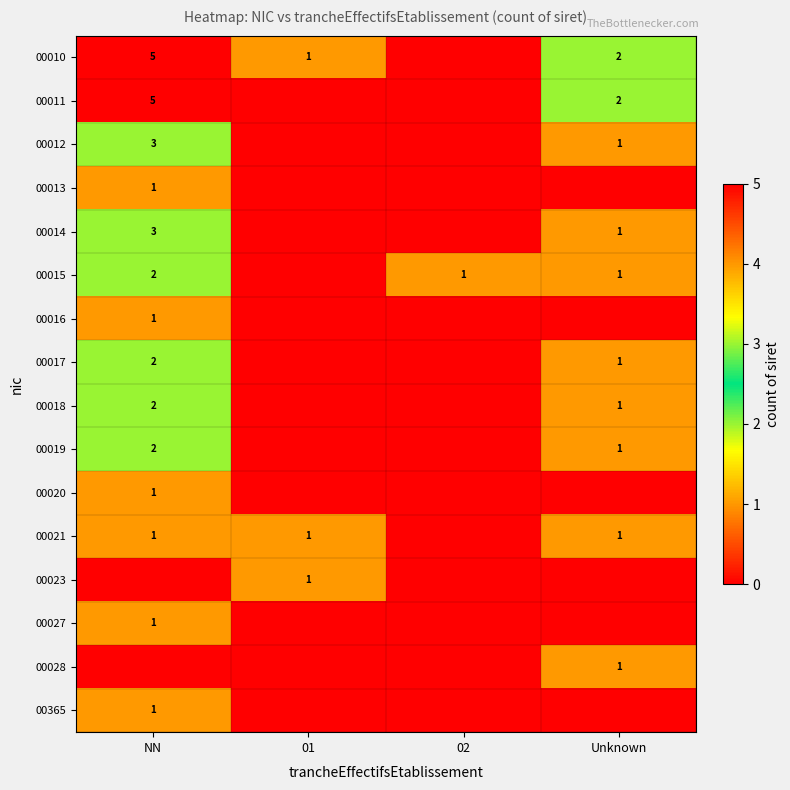

The value of 00021 at 01 is 2. True or false?

False